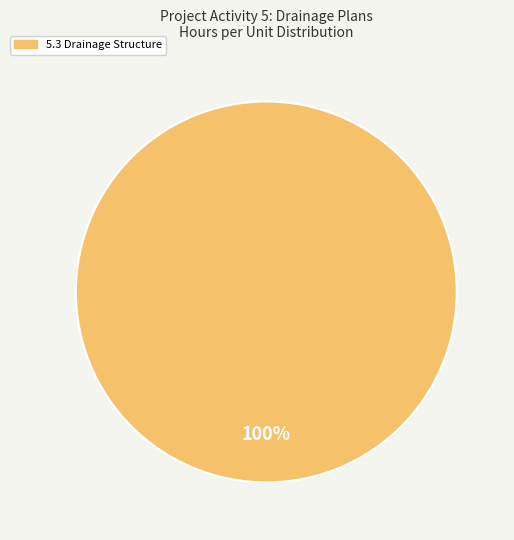

Is there any slice that represents more than half of the pie?

Yes